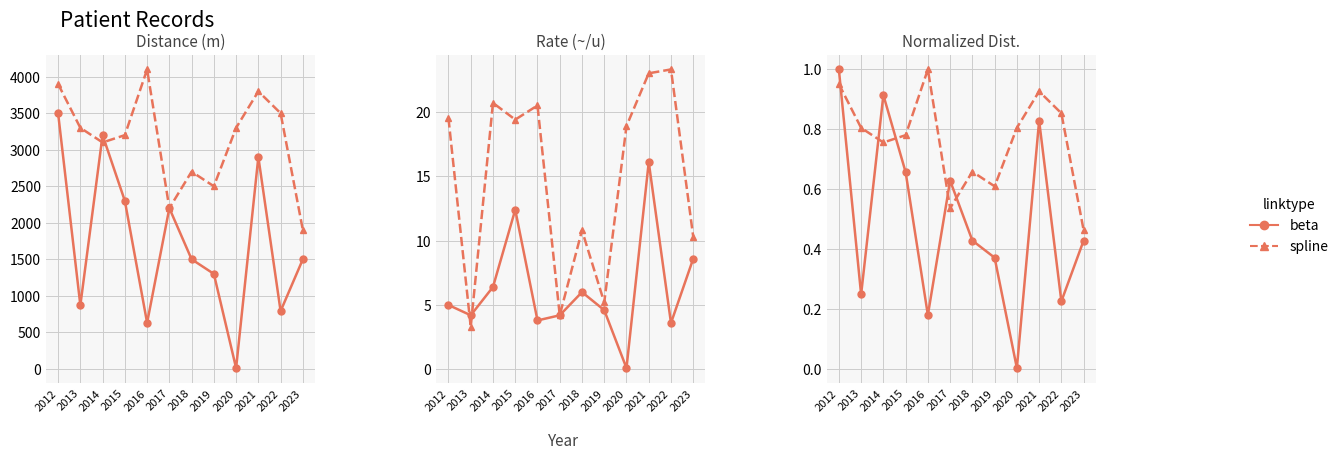

Rank the categories by beta value from lowest to highest.

2020, 2016, 2022, 2013, 2019, 2018, 2023, 2017, 2015, 2021, 2014, 2012